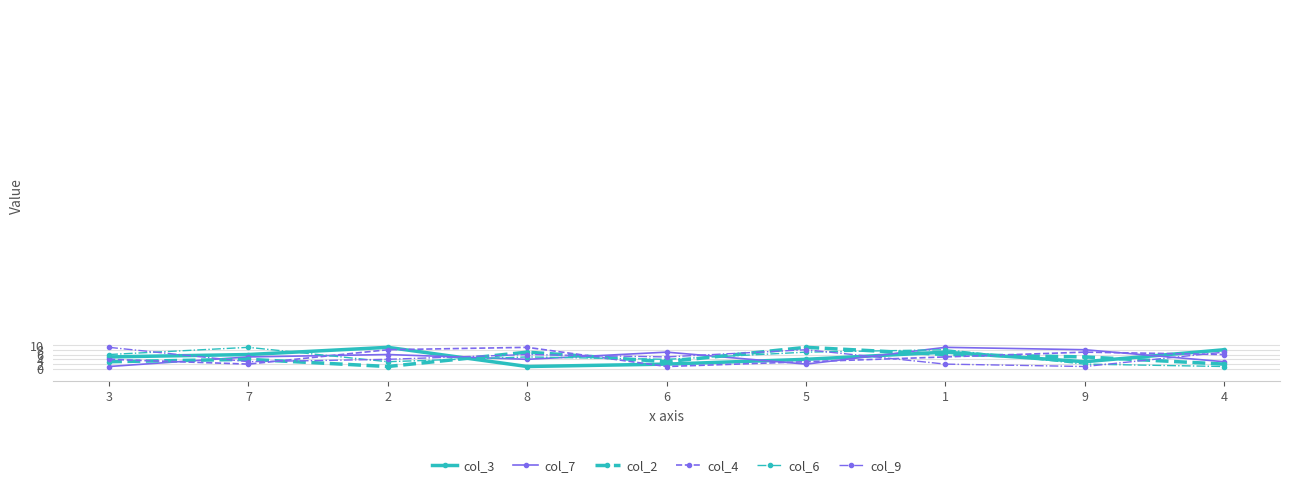

True or false: col_9 has more than 0 interior local peaks.

True